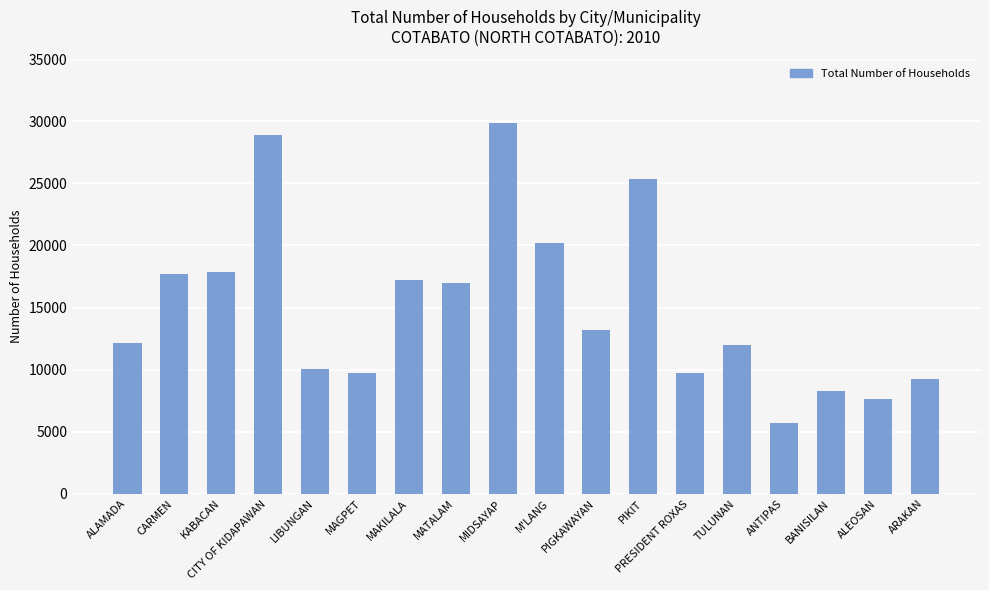

What is the approximate value at MIDSAYAP, to the nearest 50?

29900